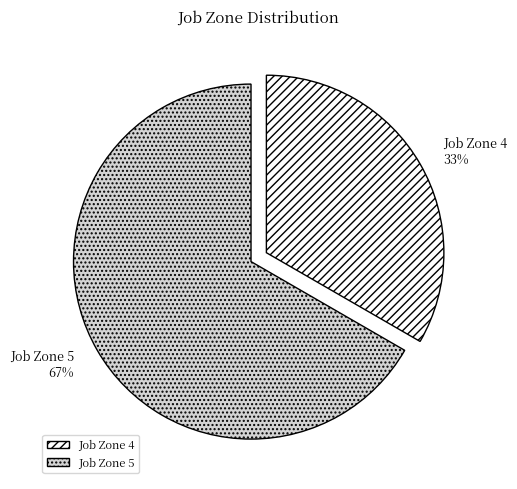

Approximately how many times larger is the value at Job Zone 4 compared to Job Zone 5?

0.5